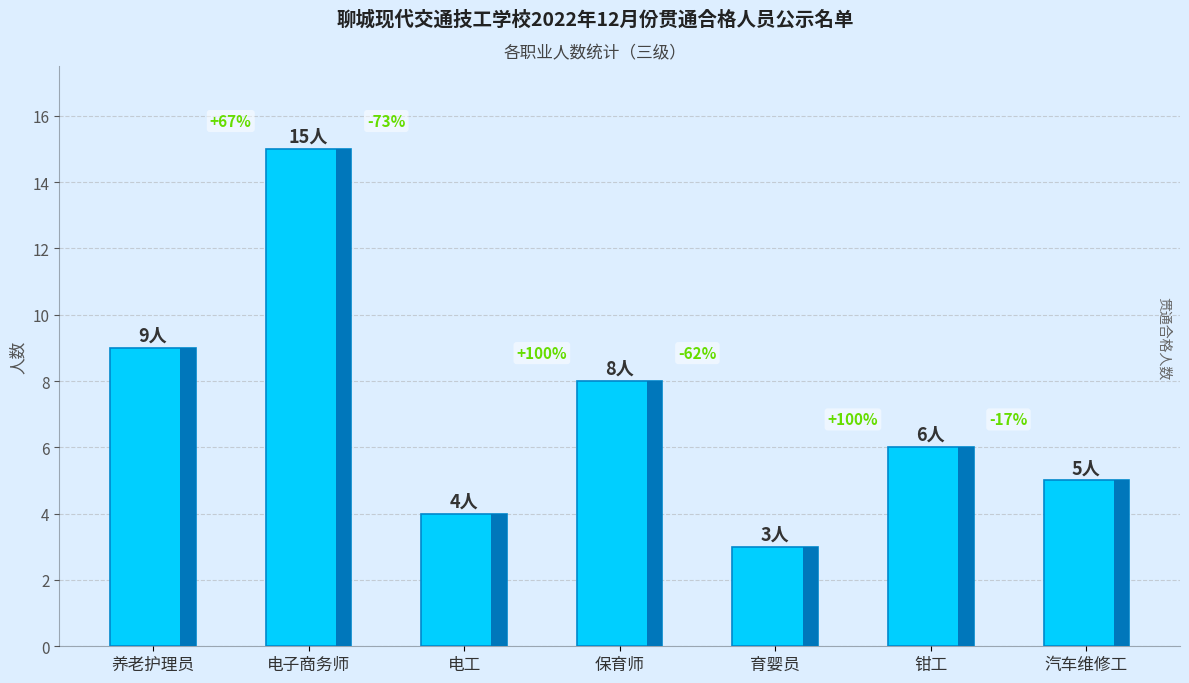

What is the smallest value displayed?

3